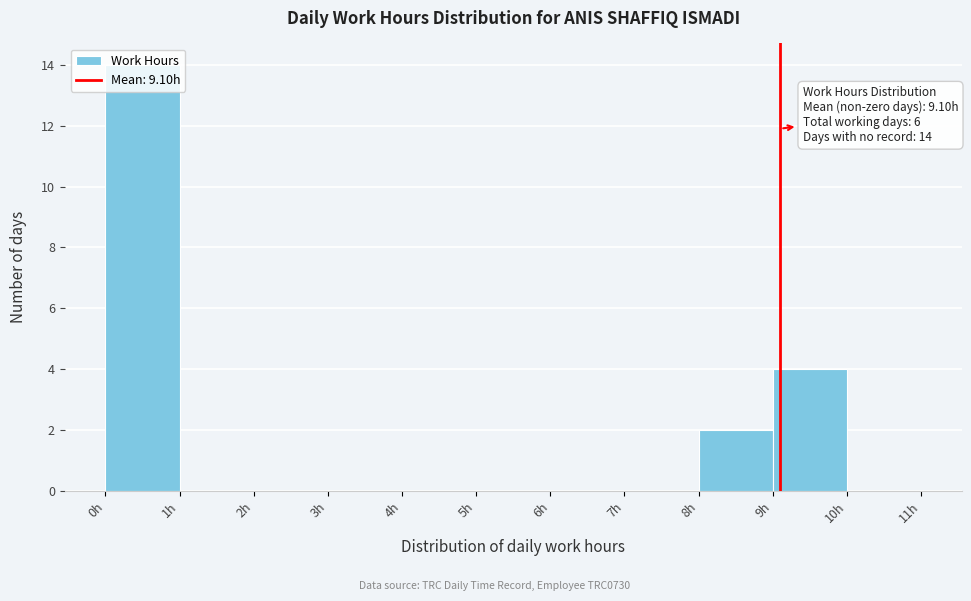

Over which range of the x-axis is the bar tallest?

0 to 1